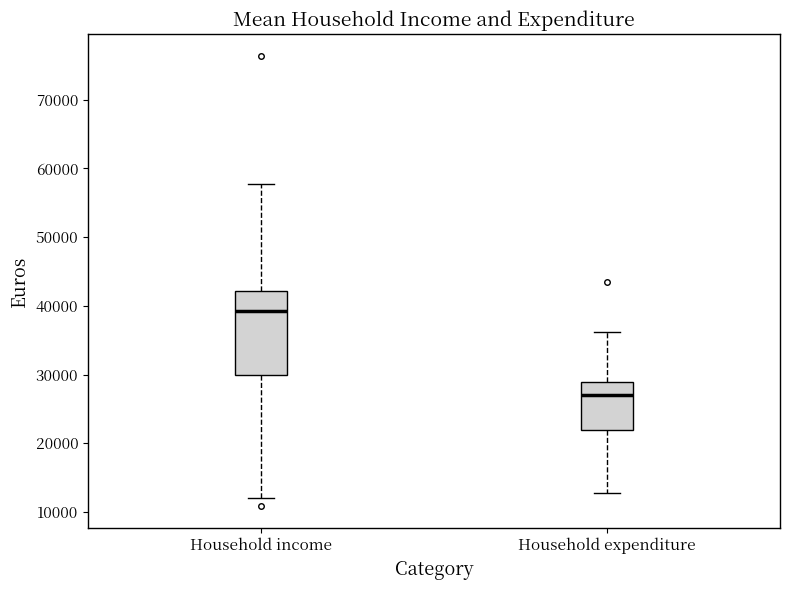

Which box's median line is the lowest?

Household expenditure